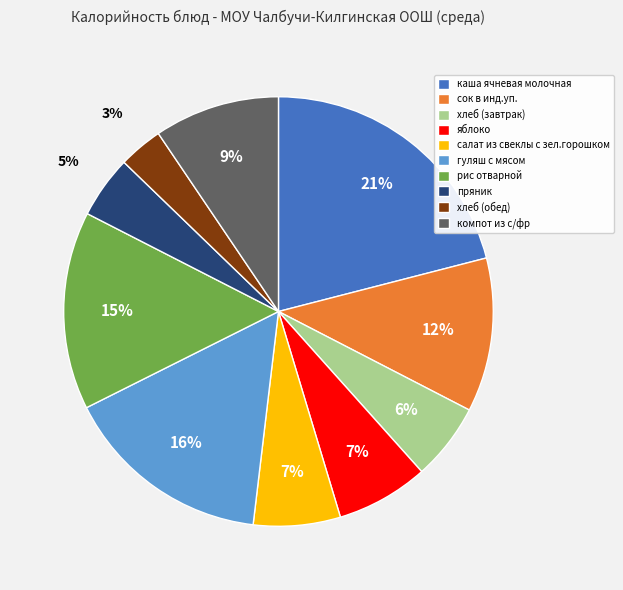

To the nearest percent, what is the average slice percentage?

10%